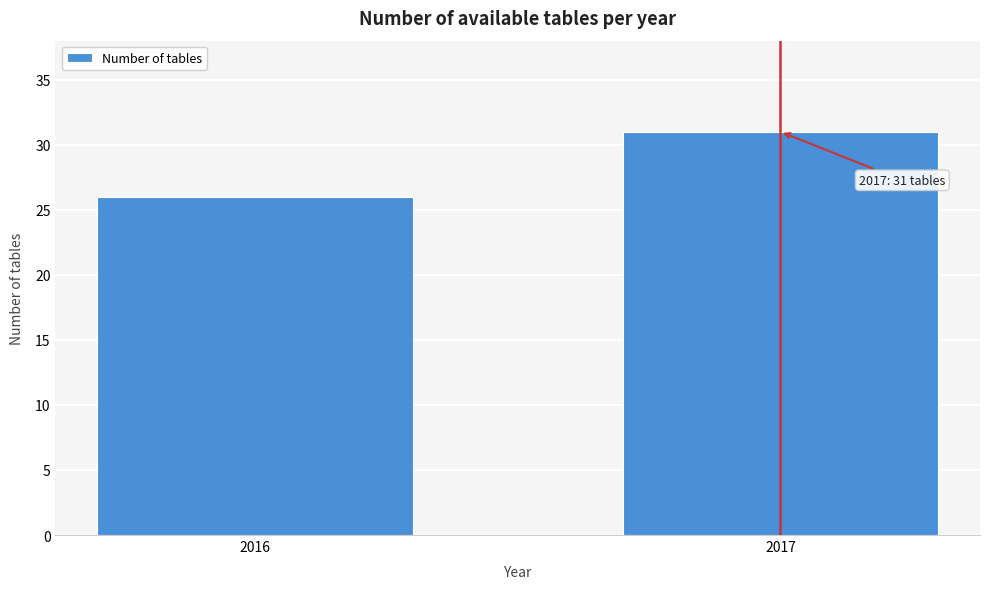

Reading left to right, list all the values displayed in this chart.

2016=26	2017=31